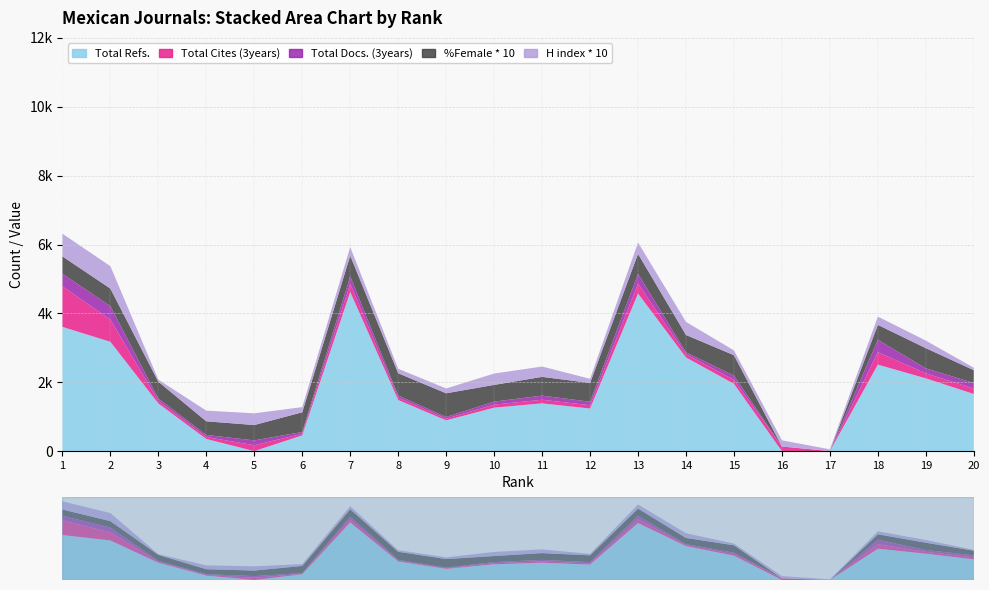

Reading left to right, list all the values displayed in this chart.

Total Refs.: 1=3608	2=3175	3=1385	4=353	5=0	6=458	7=4622	8=1485	9=894	10=1262	11=1387	12=1237	13=4577	14=2720	15=1954	16=0	17=0	18=2512	19=2113	20=1659
Total Cites (3years): 1=1176	2=643	3=73	4=57	5=171	6=45	7=239	8=65	9=49	10=88	11=105	12=96	13=286	14=96	15=116	16=134	17=2	18=361	19=145	20=160
Total Docs. (3years): 1=366	2=394	3=70	4=59	5=141	6=53	7=215	8=66	9=49	10=88	11=120	12=101	13=286	14=54	15=123	16=0	17=0	18=361	19=145	20=160
%Female * 10: 1=505	2=509	3=488	4=397	5=446	6=572	7=600	8=646	9=688	10=485	11=545	12=546	13=580	14=503	15=592	16=0	17=0	18=433	19=587	20=372
H index * 10: 1=660	2=650	3=60	4=310	5=340	6=150	7=250	8=130	9=140	10=330	11=300	12=120	13=330	14=380	15=140	16=180	17=50	18=240	19=220	20=70